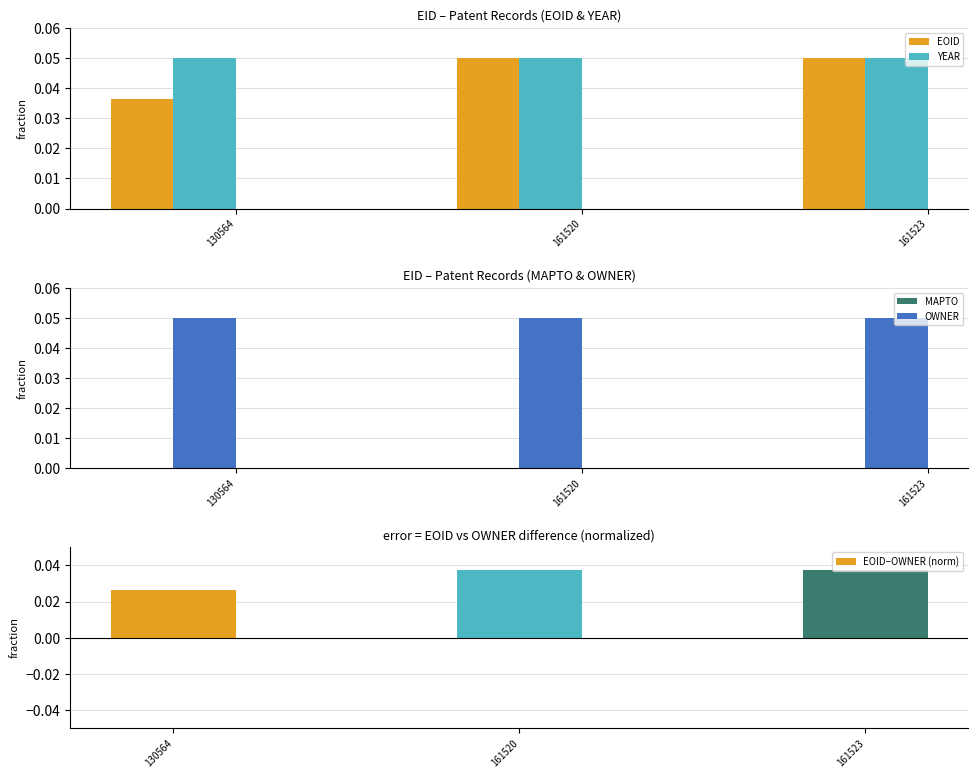

The EOID series shows 0.1 at 130564. True or false?

False